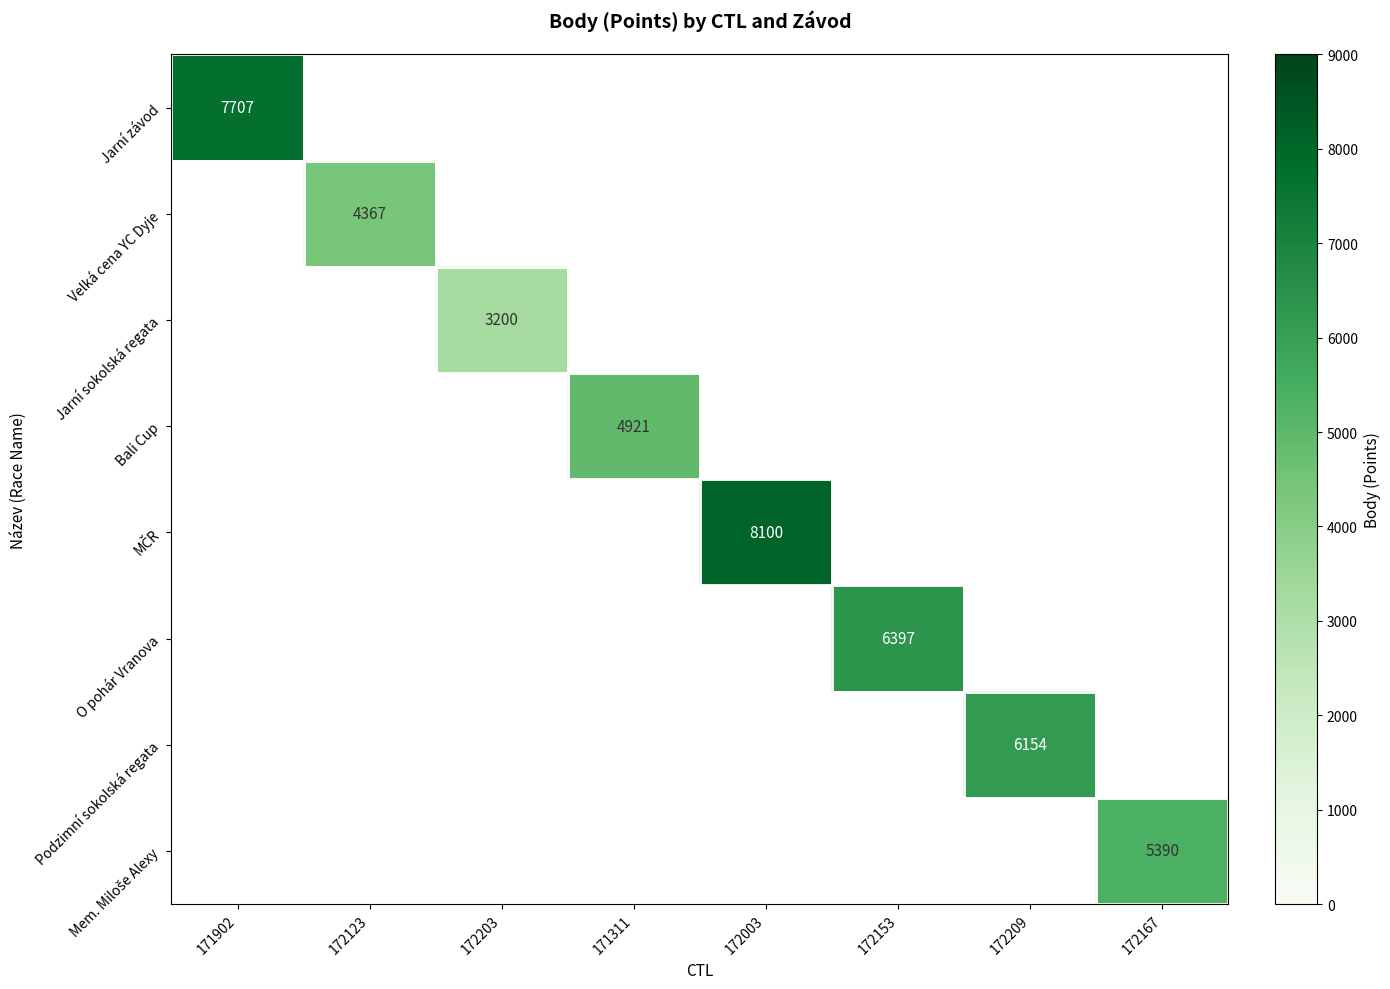

Count the number of data series in this chart.

8